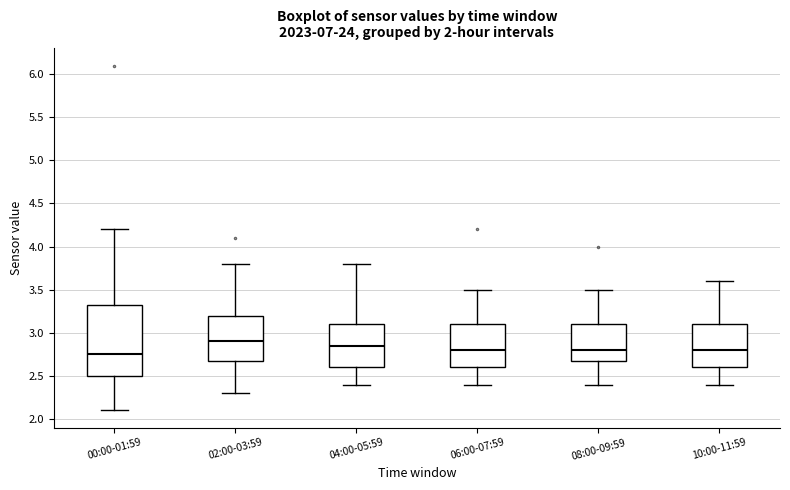

Comparing the boxes themselves (not the whiskers), which one is the tallest?

00:00-01:59